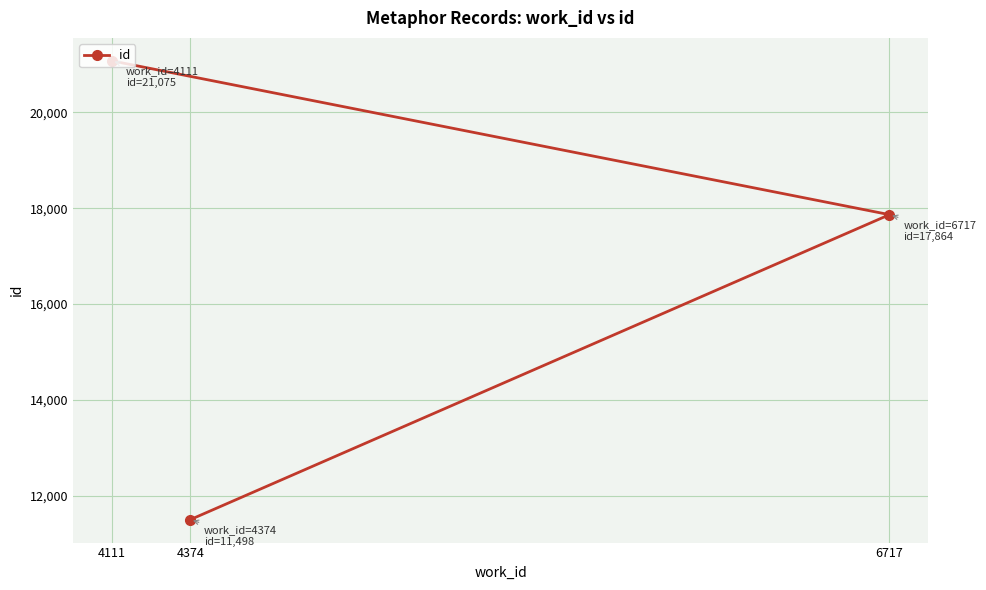

The value at 4111 is 21075. True or false?

True